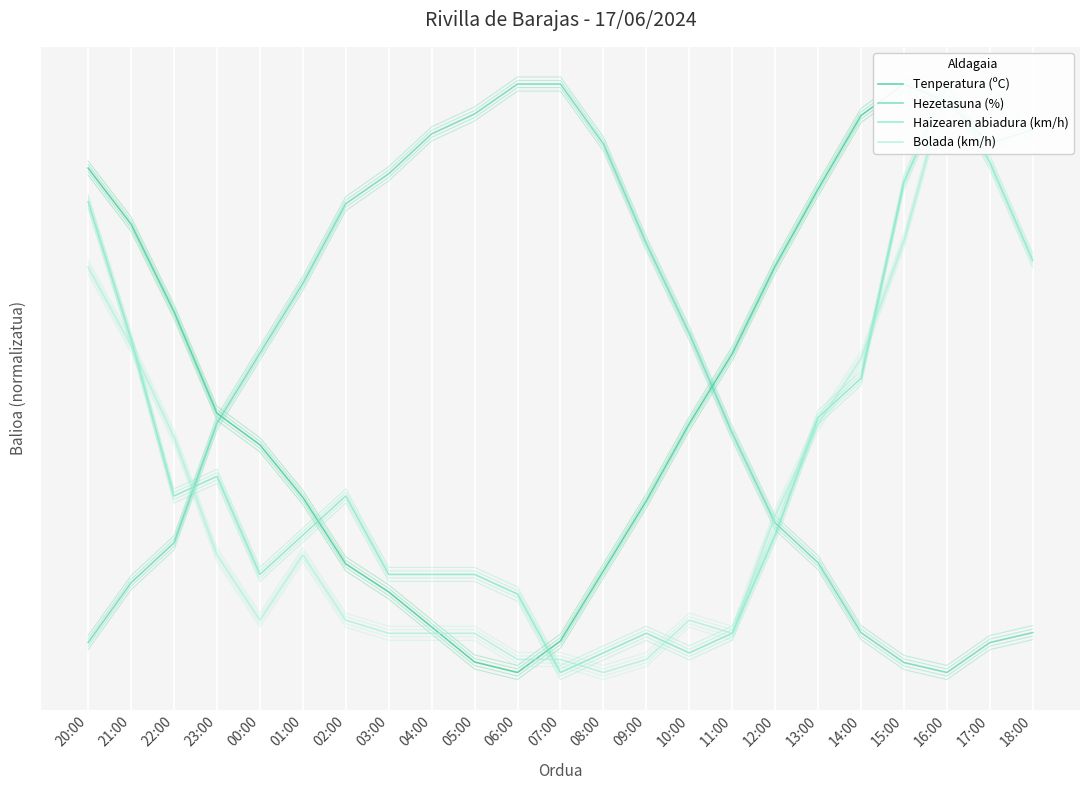

Is it true that Bolada (km/h) equals 0.1 at 03:00?

False